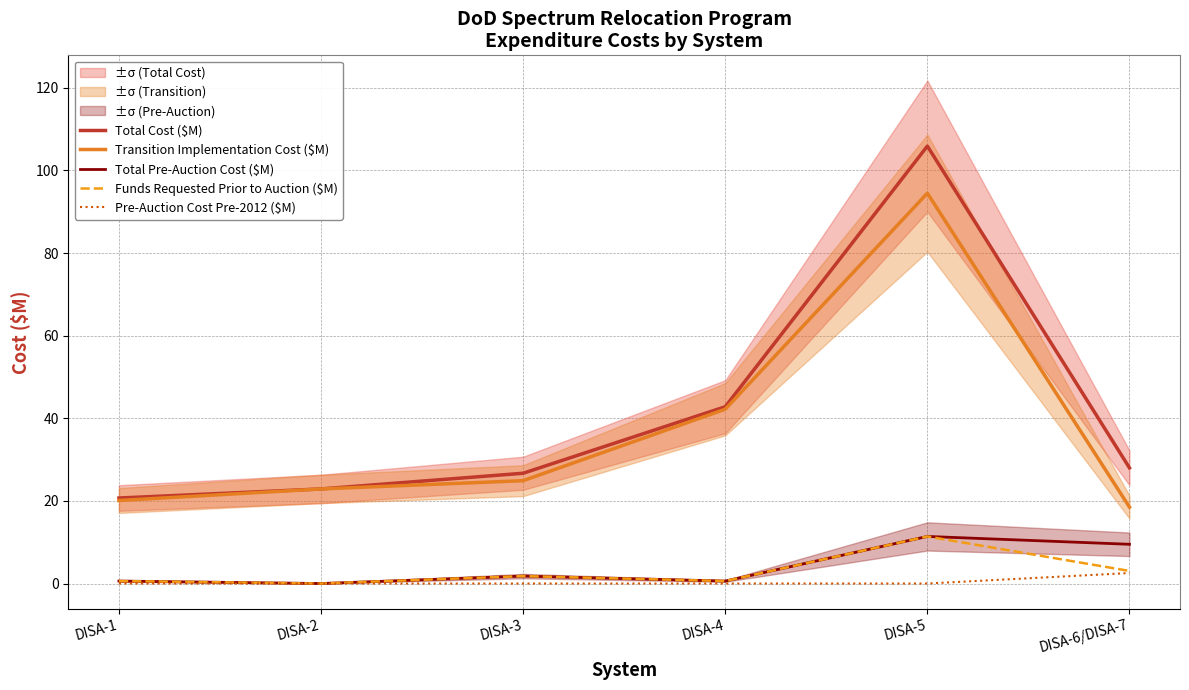

True or false: Total Cost ($M) and Funds Requested Prior to Auction ($M) intersect in this chart.

False